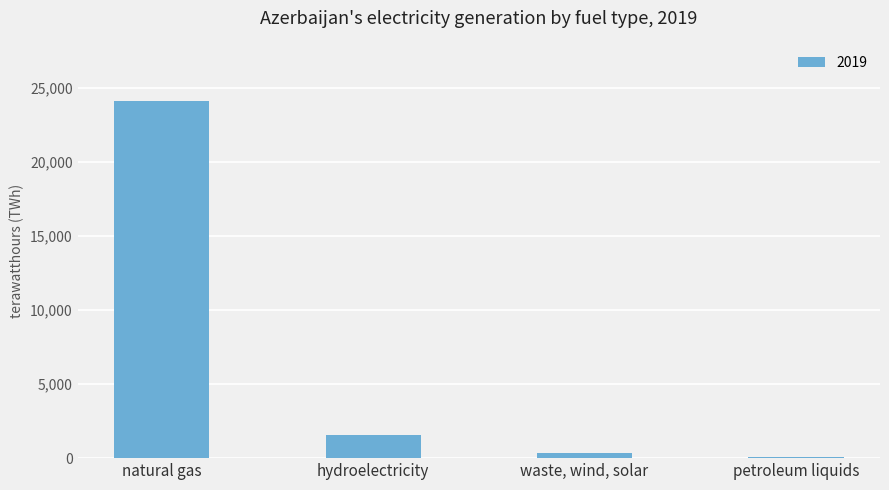

At which label is the value closest to 12081?

hydroelectricity